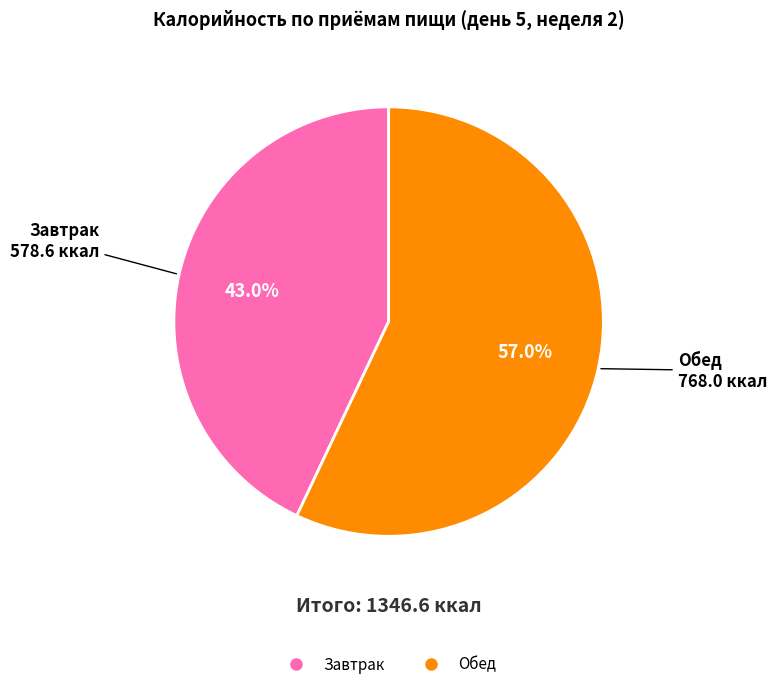

Which slice is the smallest?

Завтрак